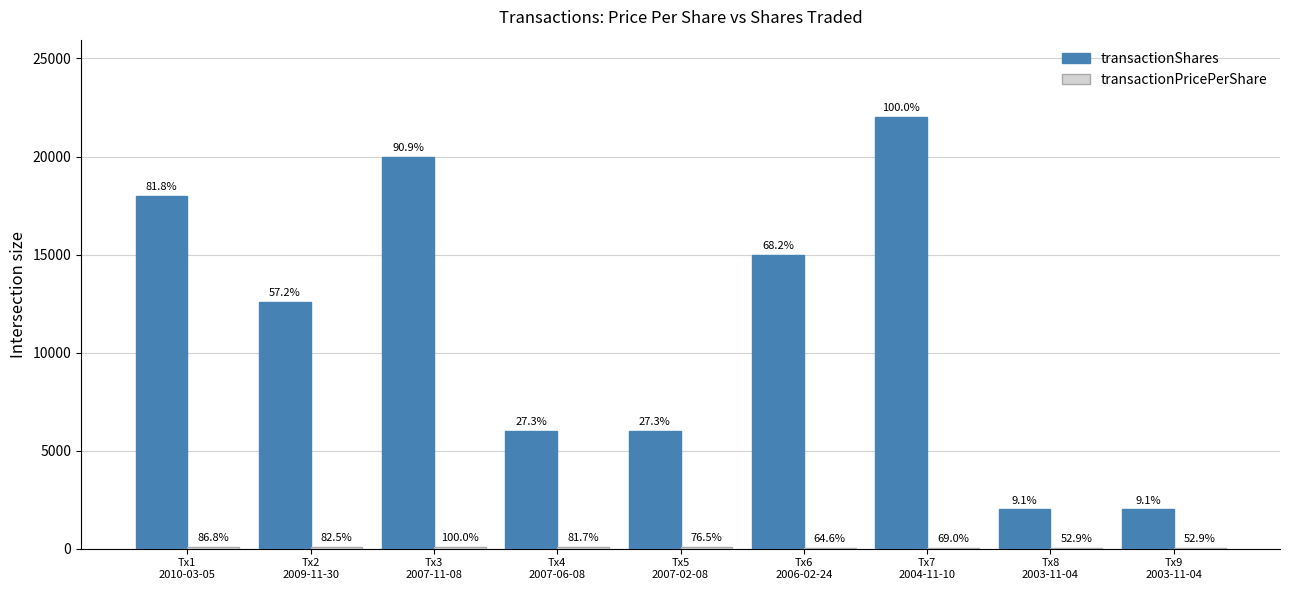

Reading right to left, list all the values displayed in this chart.

transactionShares: Tx9
2003-11-04=2000.0	Tx8
2003-11-04=2000.0	Tx7
2004-11-10=22000.0	Tx6
2006-02-24=15000.0	Tx5
2007-02-08=6000.0	Tx4
2007-06-08=6000.0	Tx3
2007-11-08=20000.0	Tx2
2009-11-30=12574.0	Tx1
2010-03-05=18000.0
transactionPricePerShare: Tx9
2003-11-04=44.5	Tx8
2003-11-04=44.5	Tx7
2004-11-10=58.2	Tx6
2006-02-24=54.4	Tx5
2007-02-08=64.5	Tx4
2007-06-08=68.9	Tx3
2007-11-08=84.3	Tx2
2009-11-30=69.5	Tx1
2010-03-05=73.1